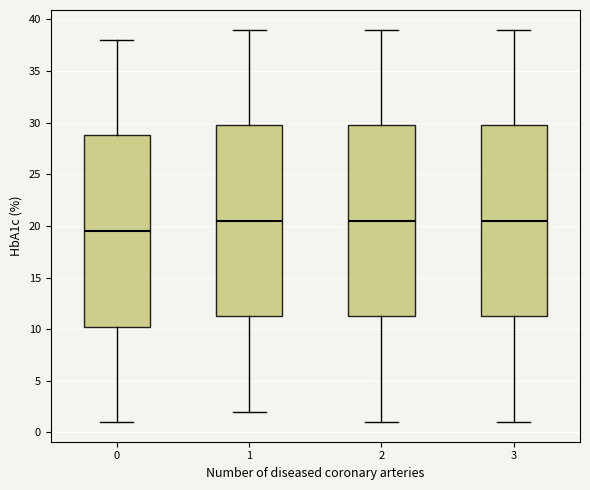

Where is the upper edge of the box at x = 3 on the y-axis? The values are not printed on the chart, so give them approximately, as read against the axis.

30.0